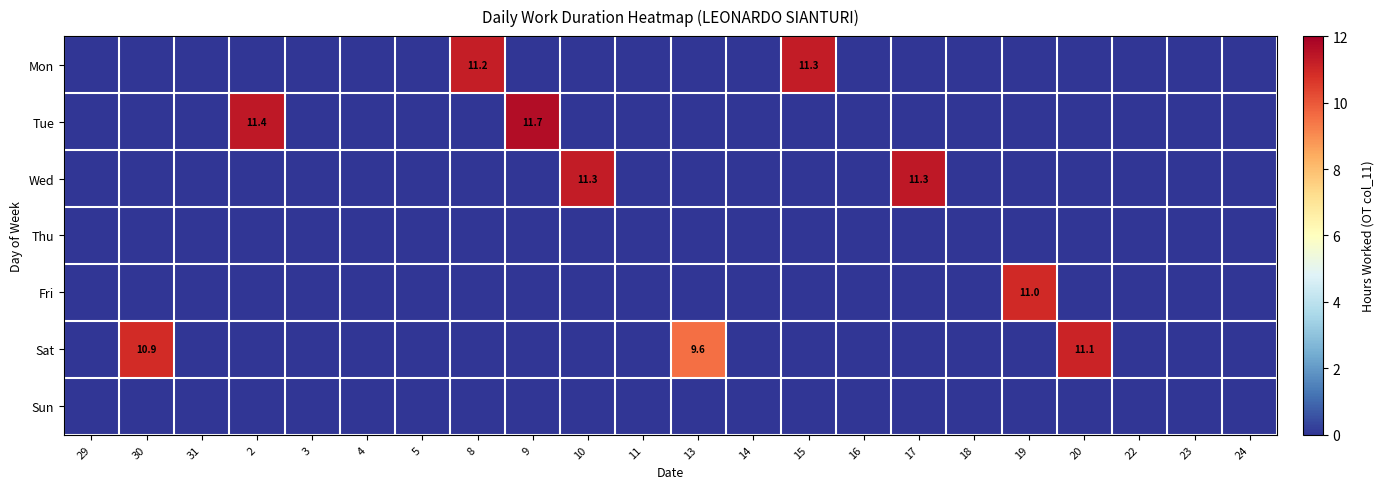

At which label does Thu reach its peak?

29